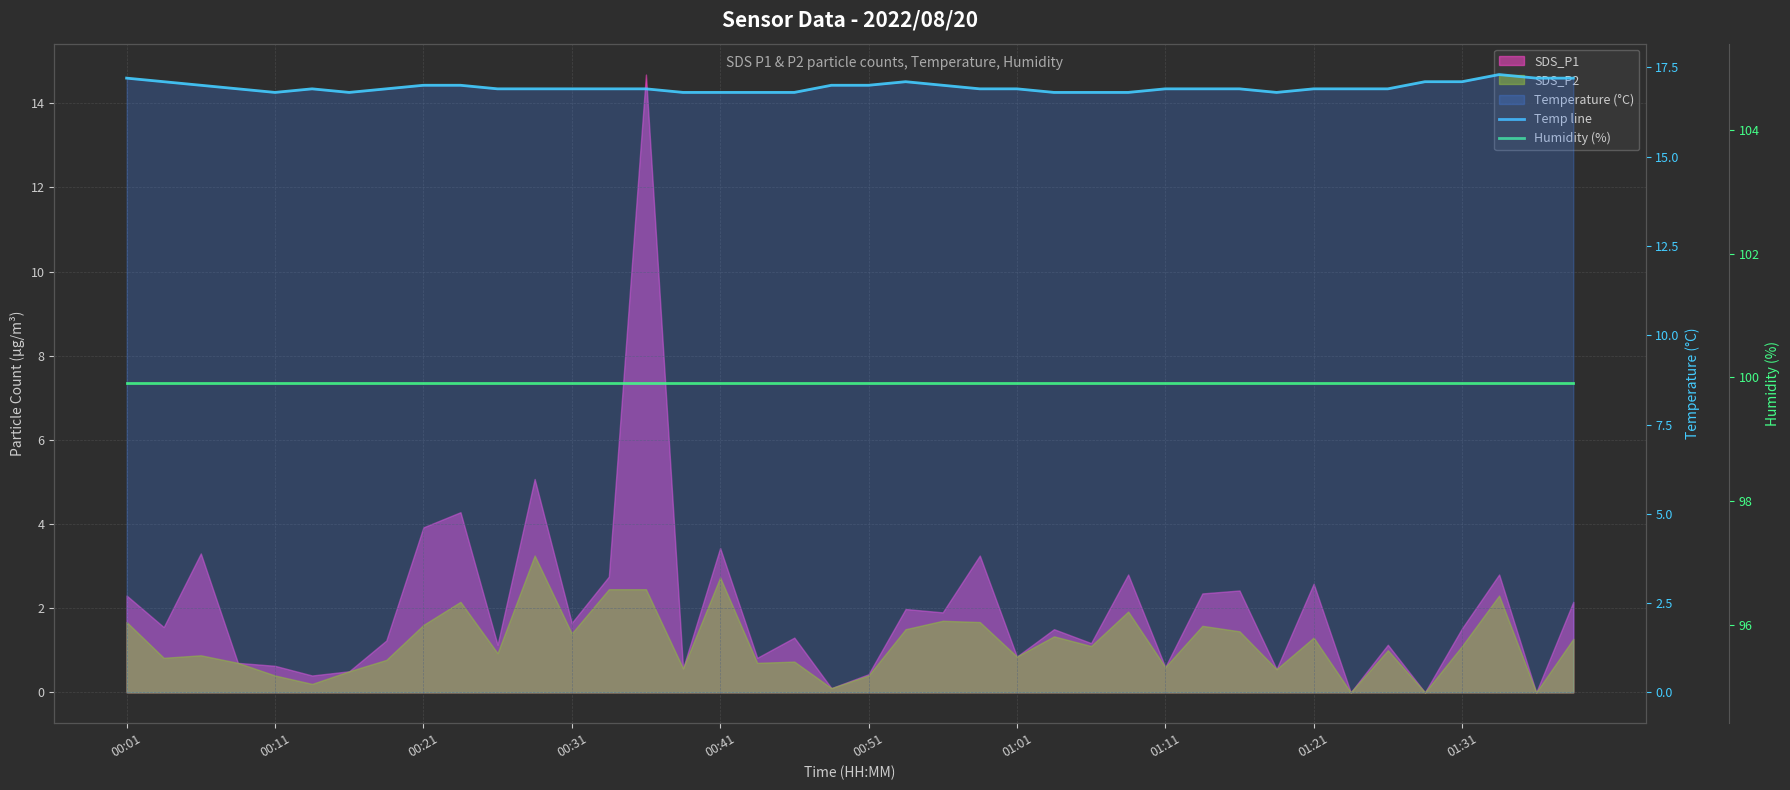

What is the sum of all Humidity (%) values?

3996.0